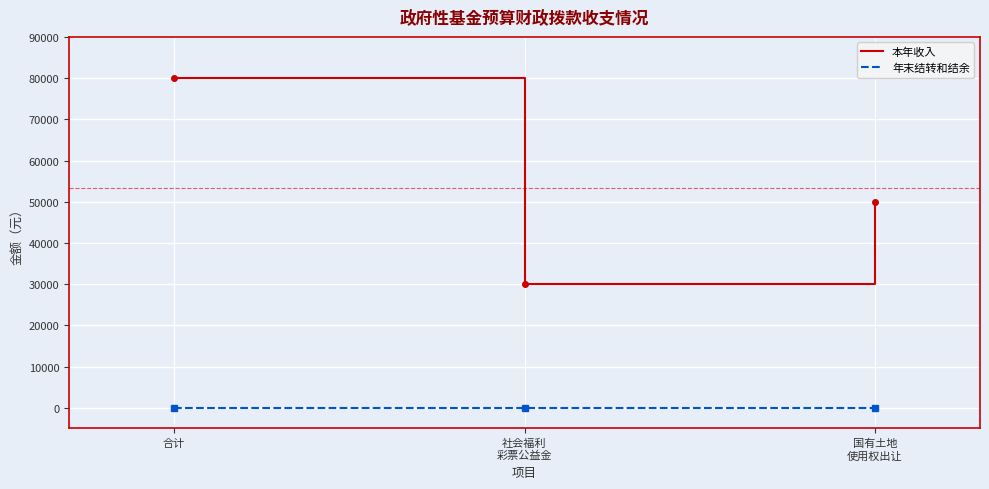

Is this an area chart (filled region under the line)?

No